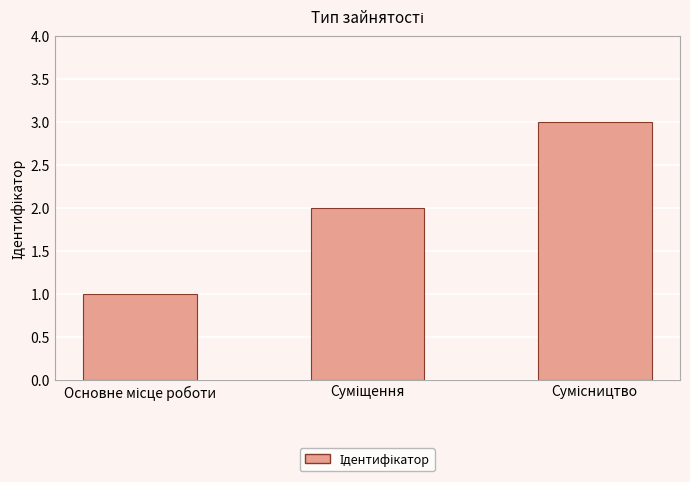

What is the sum of all values?

6